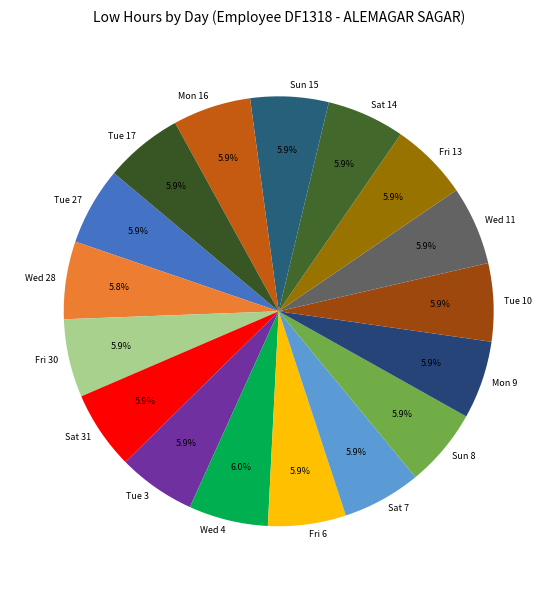

Count the number of slices in the pie.

17